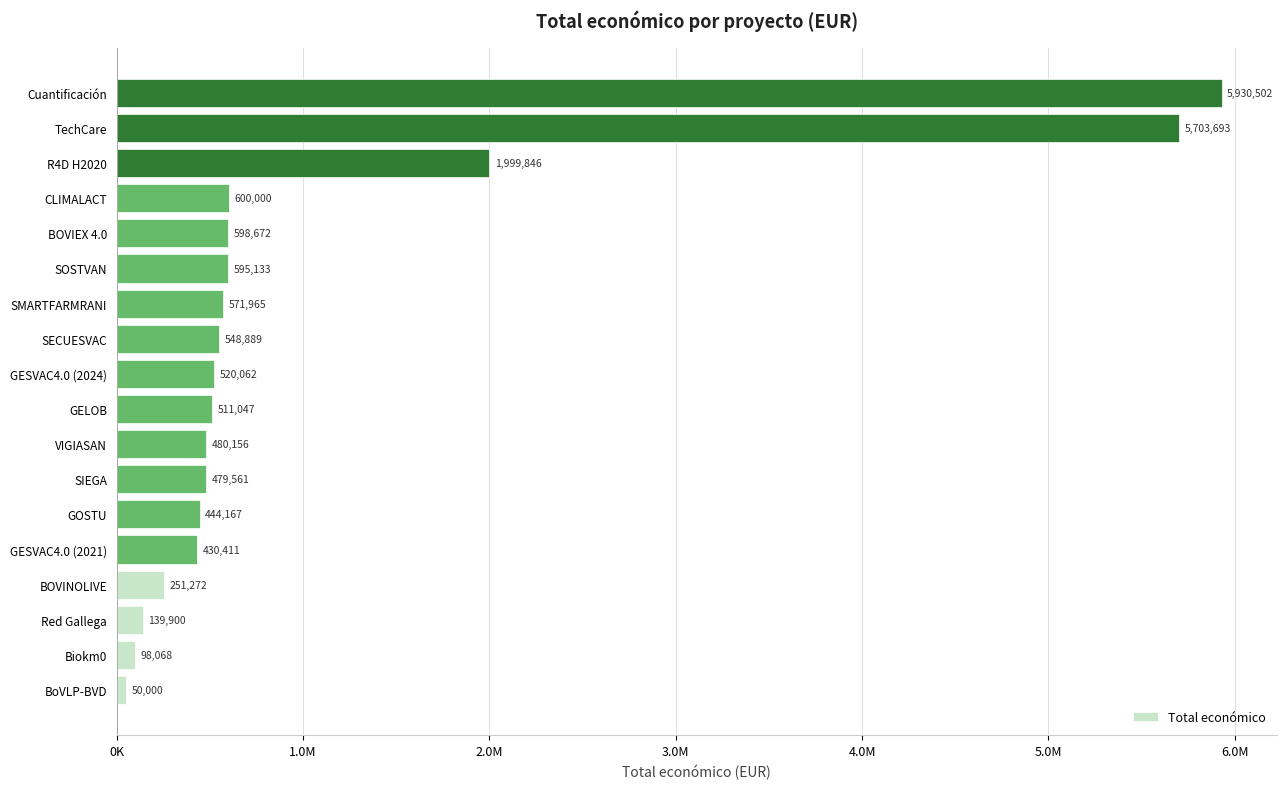

List the labels in order of value, smallest first.

BoVLP-BVD, Biokm0, Red Gallega, BOVINOLIVE, GESVAC4.0 (2021), GOSTU, SIEGA, VIGIASAN, GELOB, GESVAC4.0 (2024), SECUESVAC, SMARTFARMRANI, SOSTVAN, BOVIEX 4.0, CLIMALACT, R4D H2020, TechCare, Cuantificación